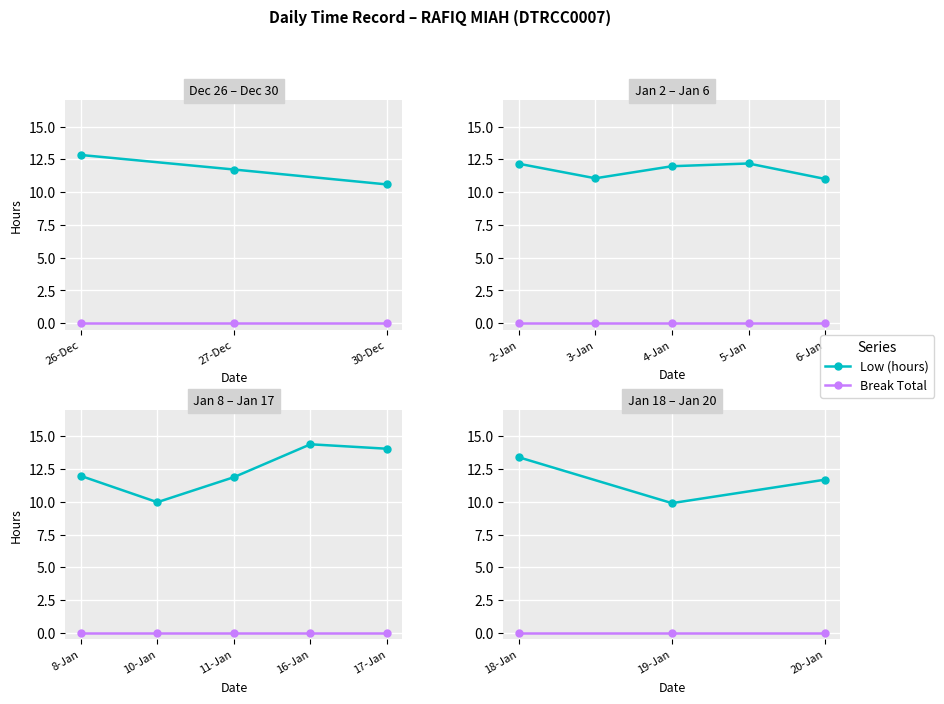

What is the value of the Low (hours) point at the 3rd from the left?

11.7